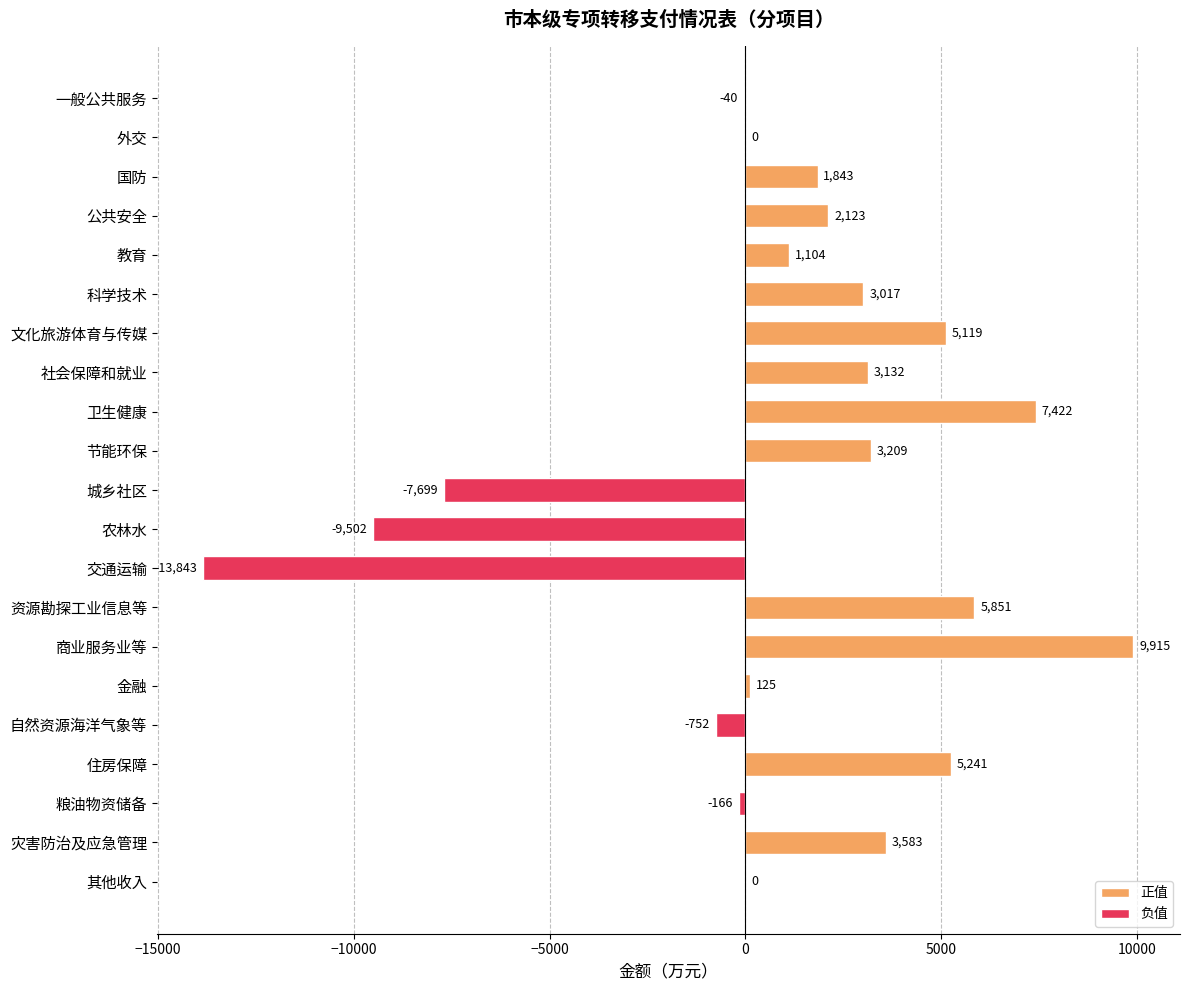

What is the average value?

937